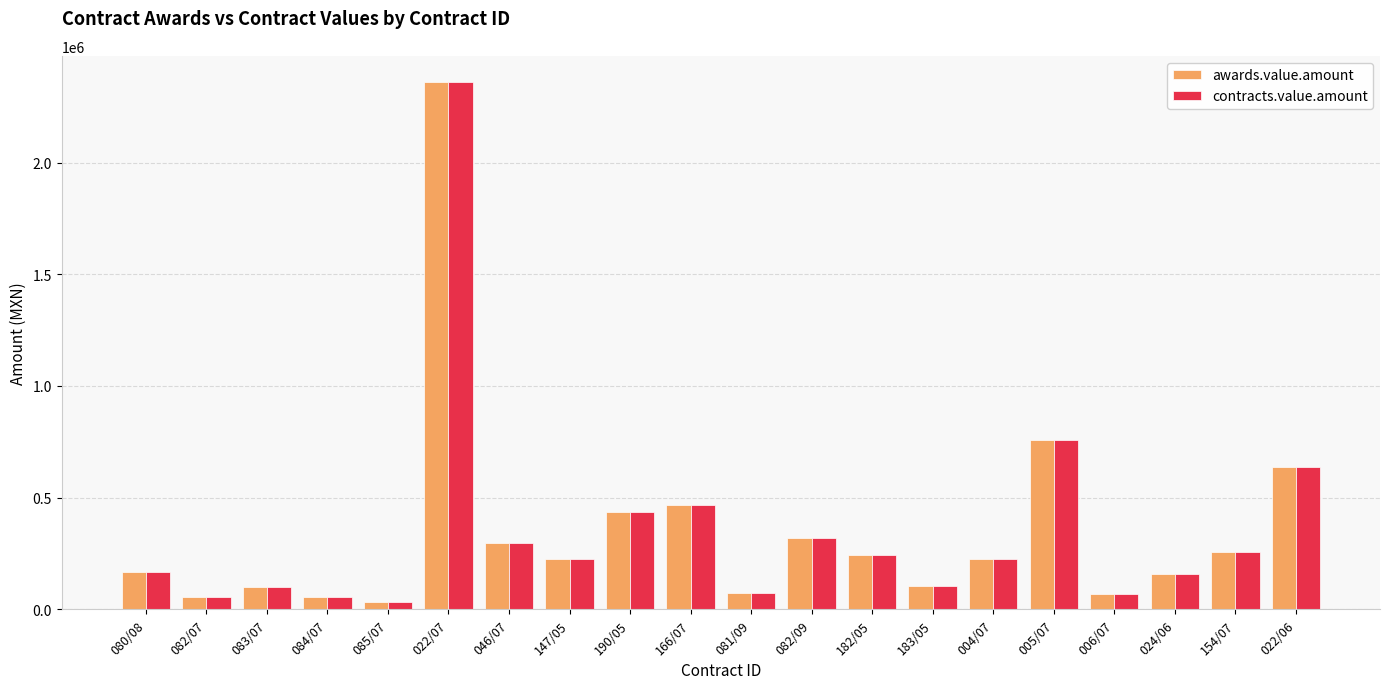

What is the label of the 20th bar from the right?

080/08